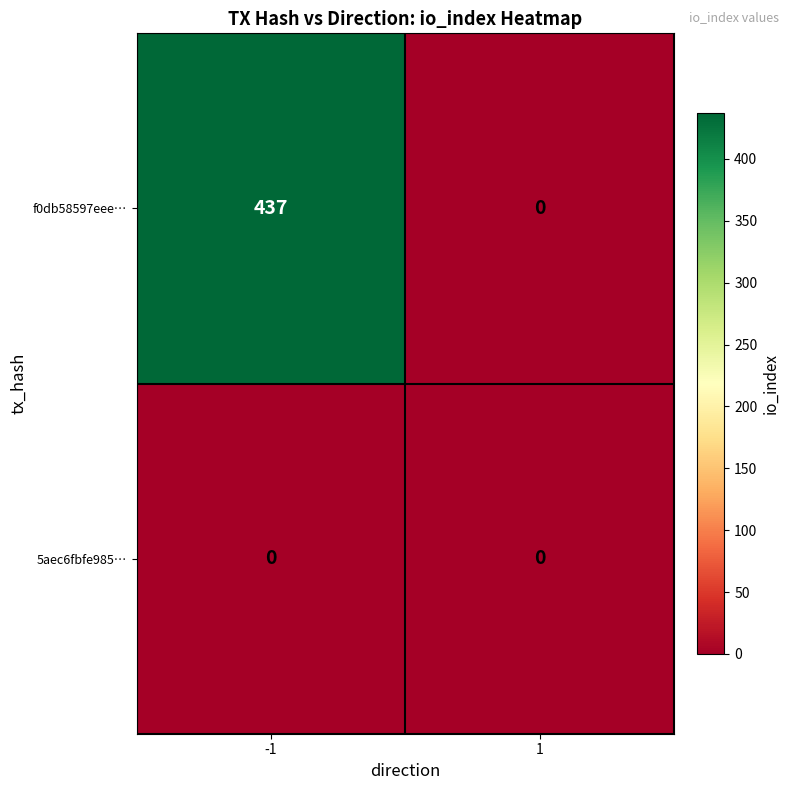

What is the sum of all f0db58597eee… values?

437